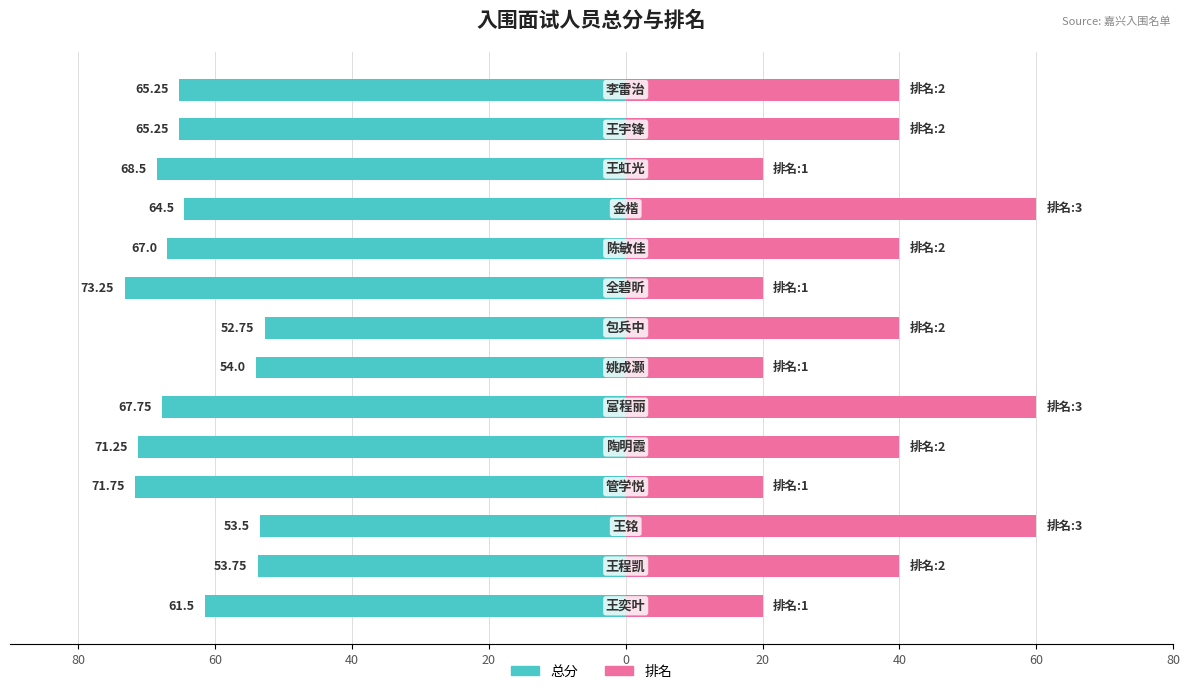

Which has a higher value, 0 or 20?

20